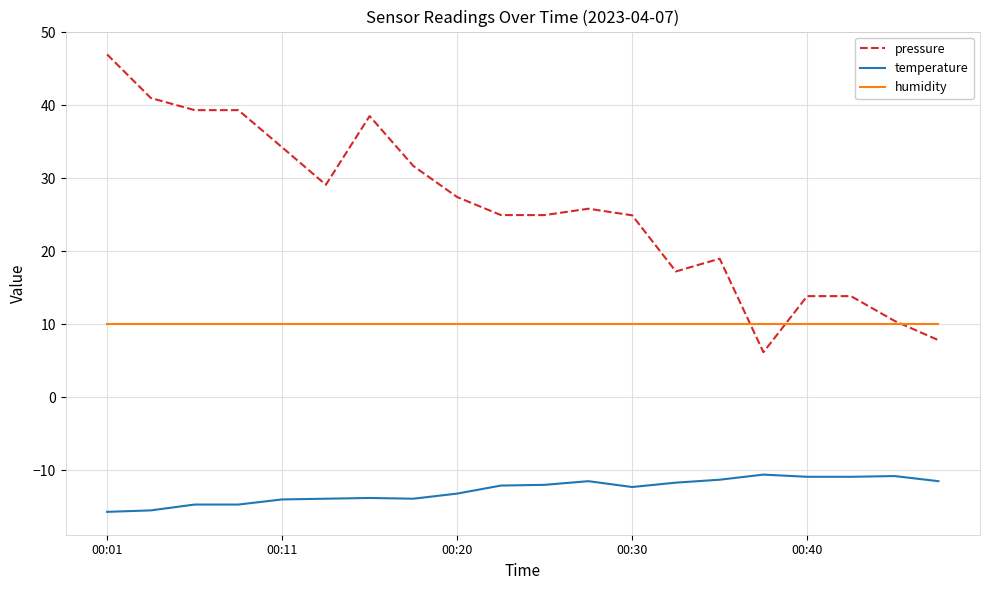

Rank the series by their maximum value, from lowest to highest.

temperature, humidity, pressure